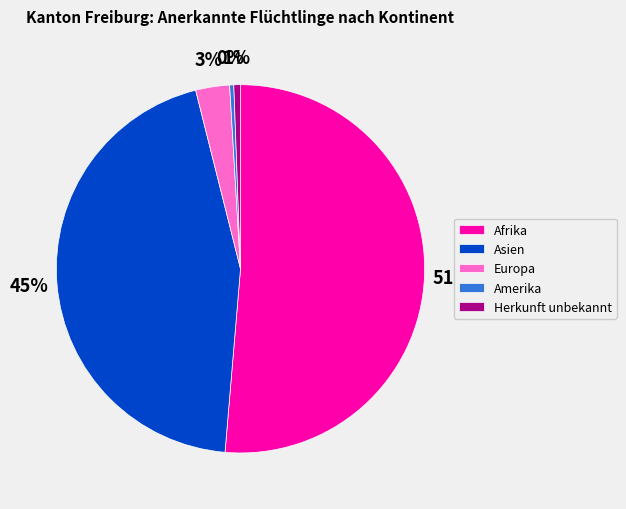

Does Asien account for over 50% of the chart?

No